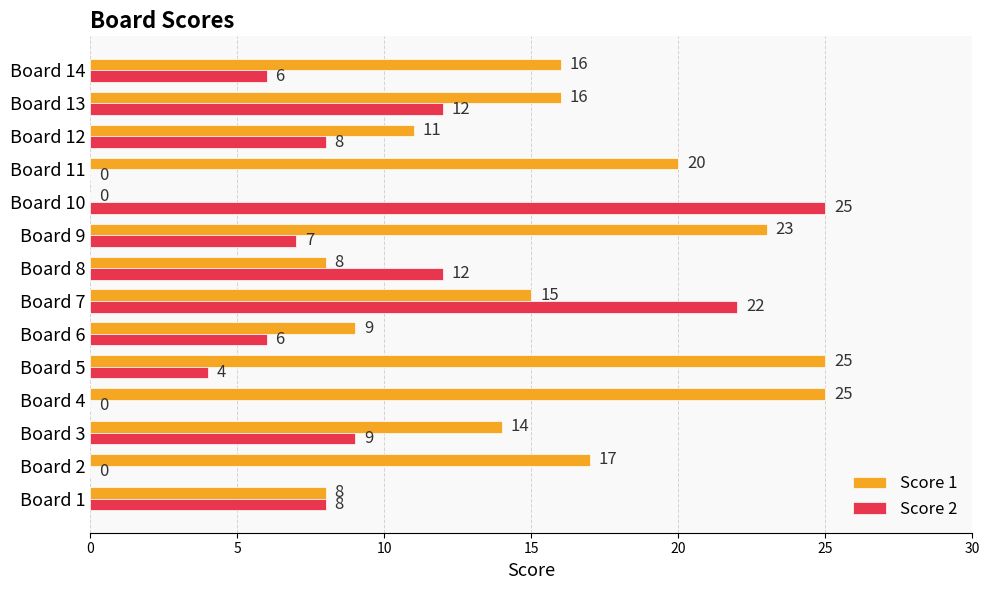

What is the maximum value for Score 2?

25